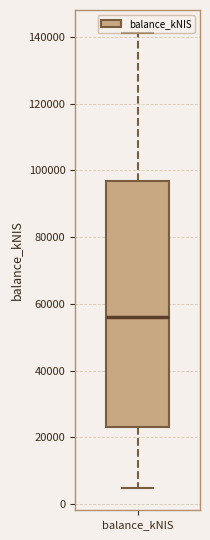

Transcribe this box plot: give where the median line is, the range the box spans, and where the two whiskers end, as read against the y-axis. The values are not printed on the chart, so give them approximately, as read against the axis.

median 56000, box 22000 to 96000, whiskers 4000 to 142000